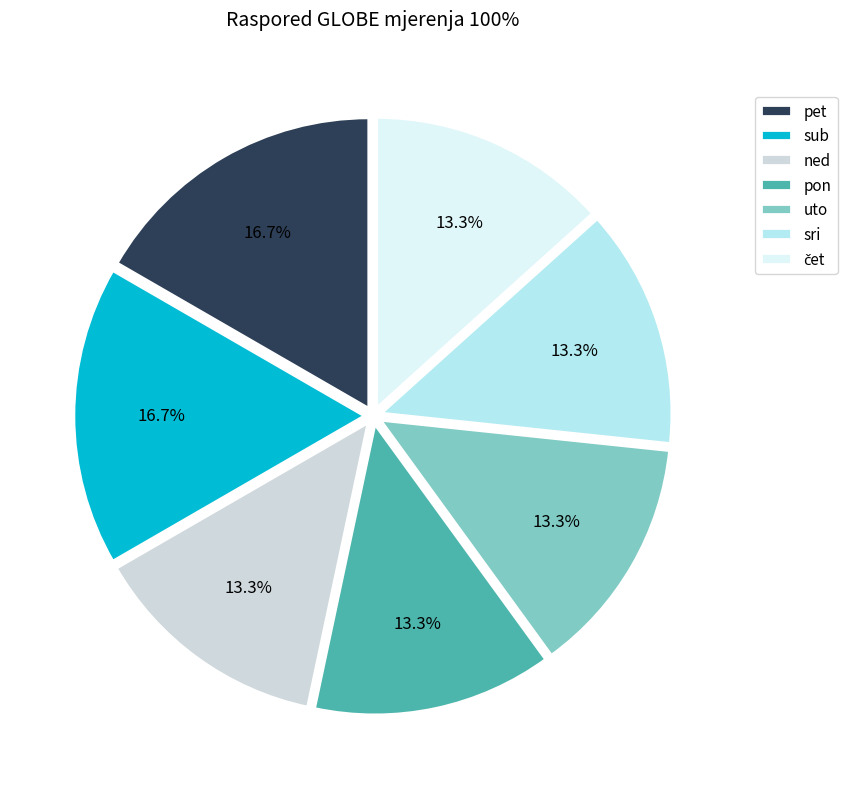

What percentage do pon and sub together represent?

30.0%